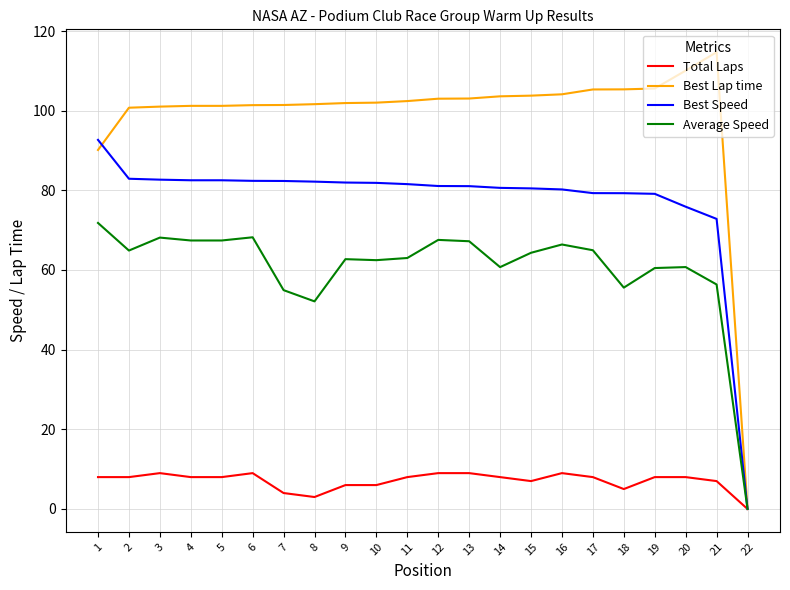

How many lines are shown in the chart?

4